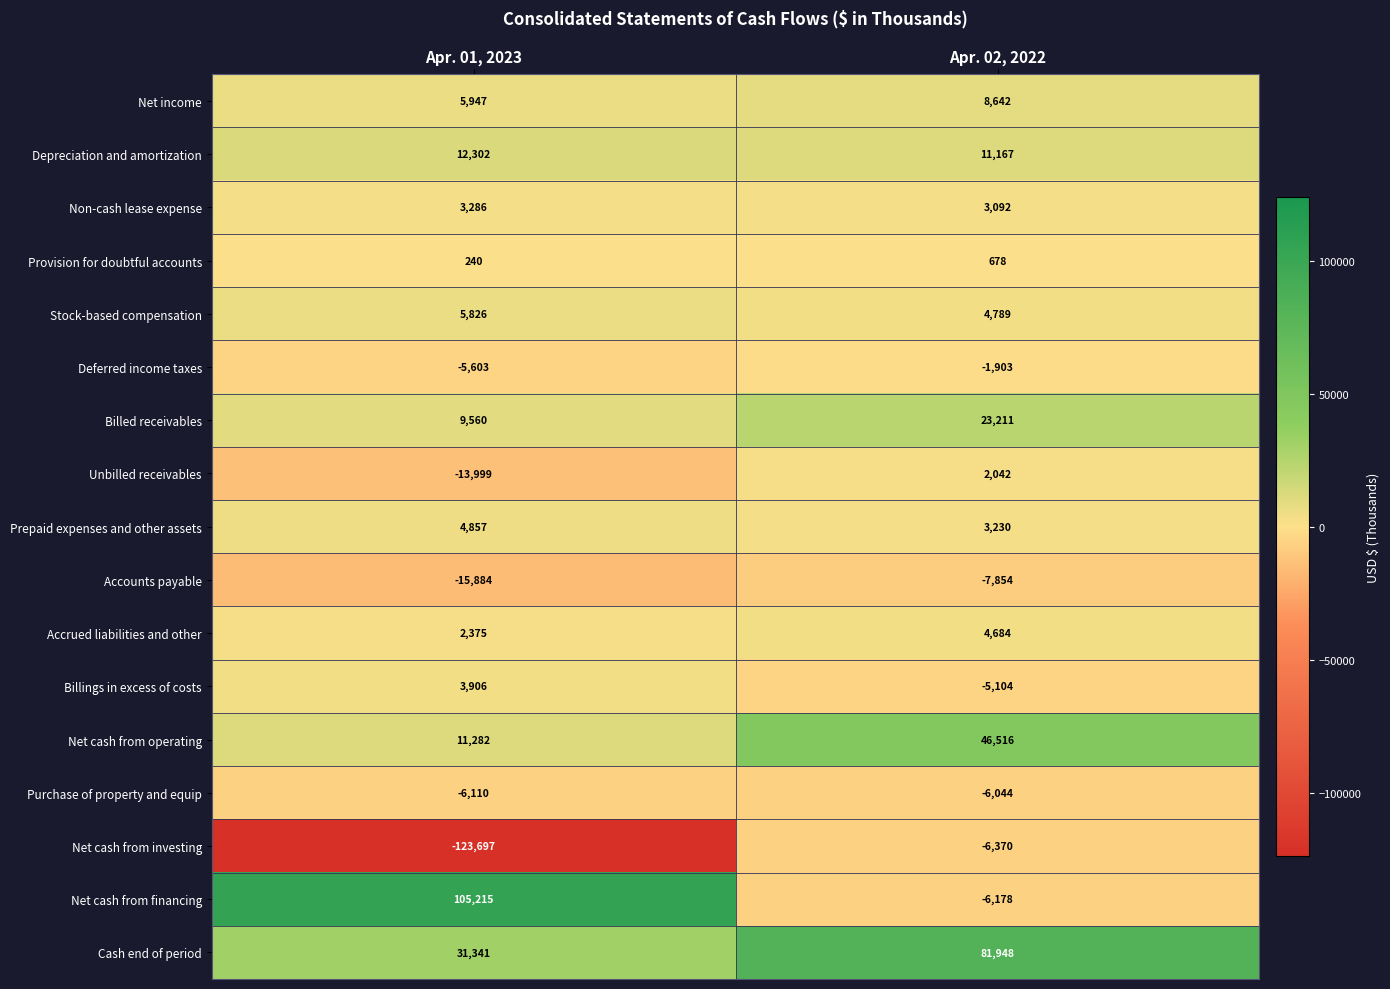

What is the total value across all series at Apr. 01, 2023?

30844